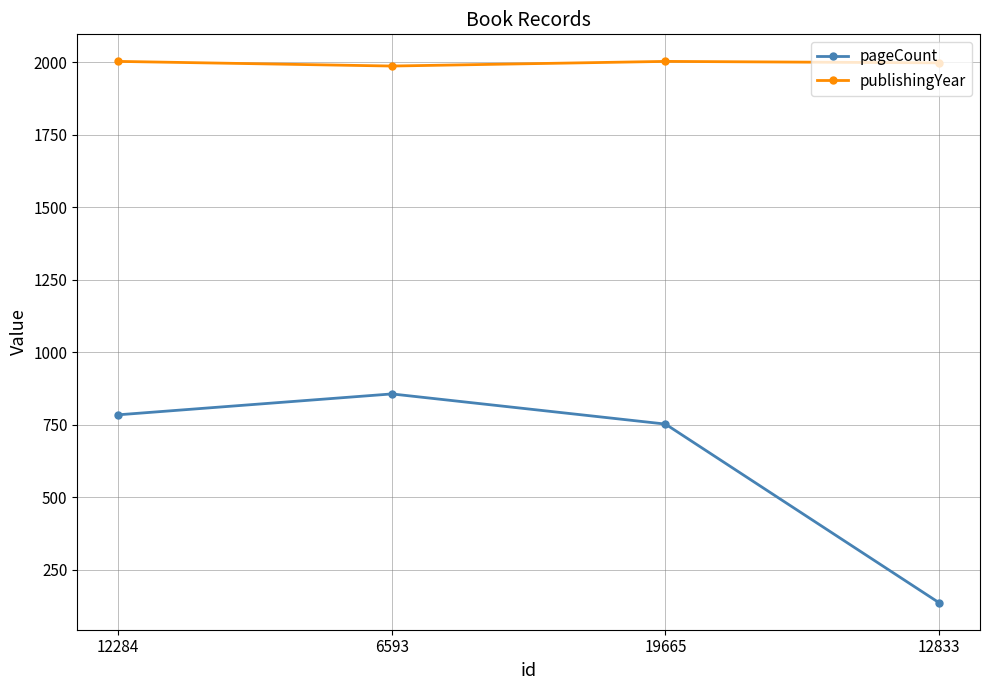

Between 6593 and 19665, which series saw the biggest shift?

pageCount